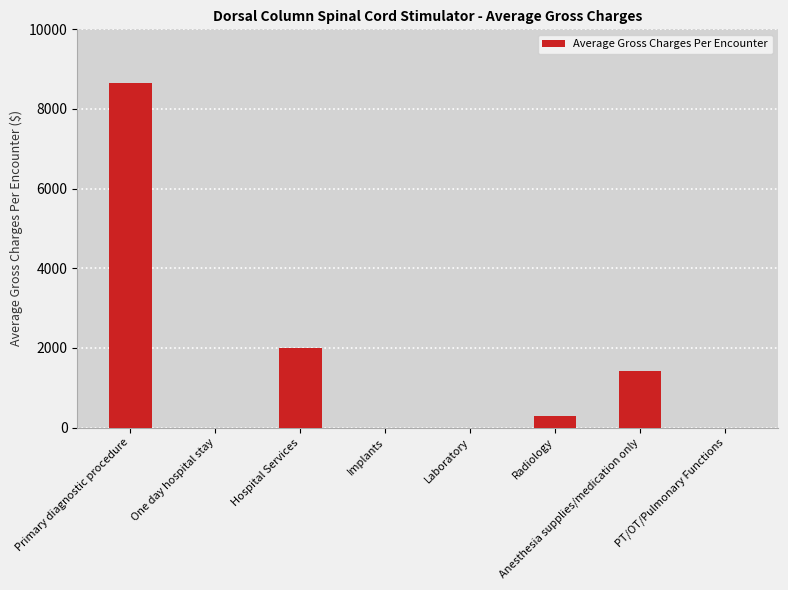

What is the change in value from Hospital Services to PT/OT/Pulmonary Functions?

-1991.0